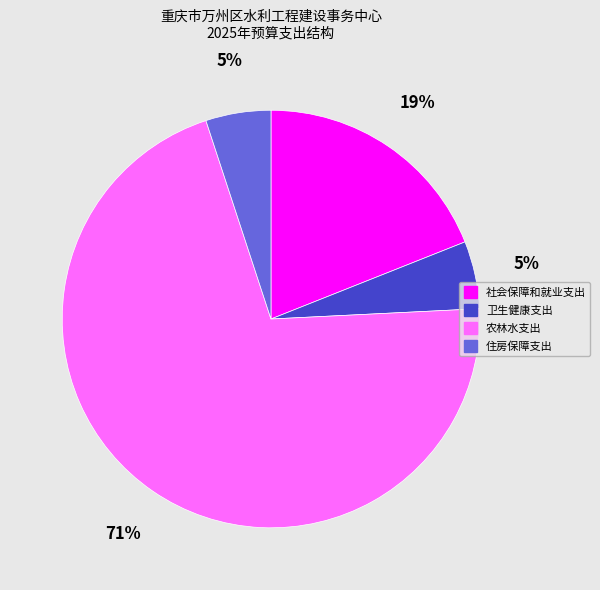

The 住房保障支出 slice represents 1% of the pie. True or false?

False